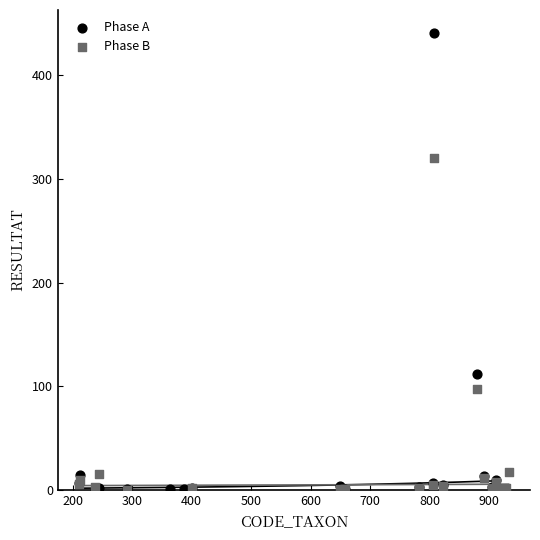

What are all the series names shown in the legend?

Phase A, Phase B